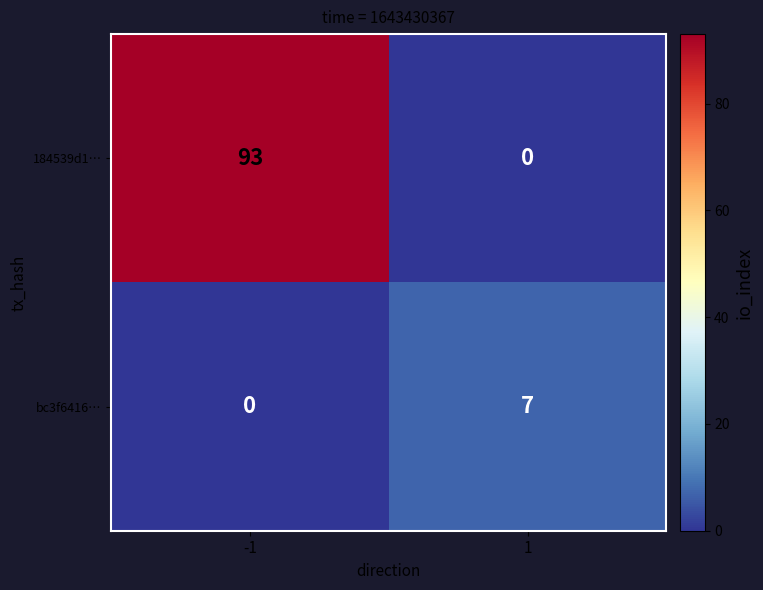

Which series changed the most between -1 and 1?

184539d1…